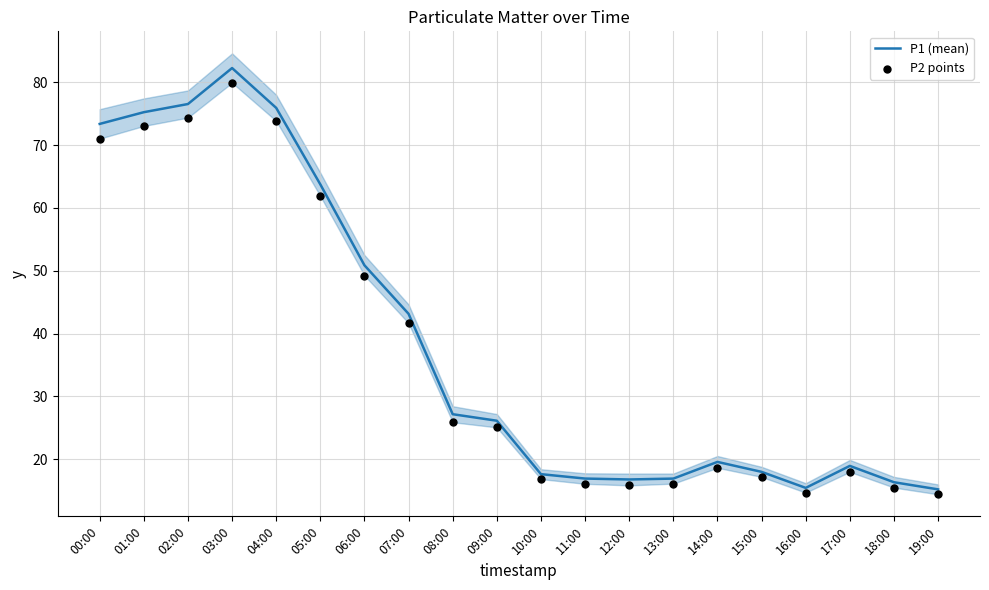

What are all the series names shown in the legend?

P1 (mean), P2 points